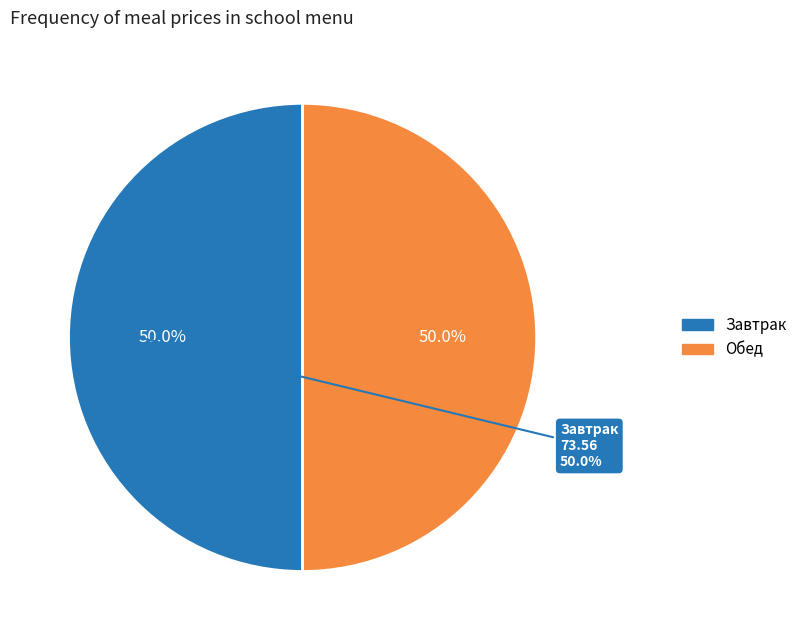

Is there any slice that represents more than half of the pie?

No